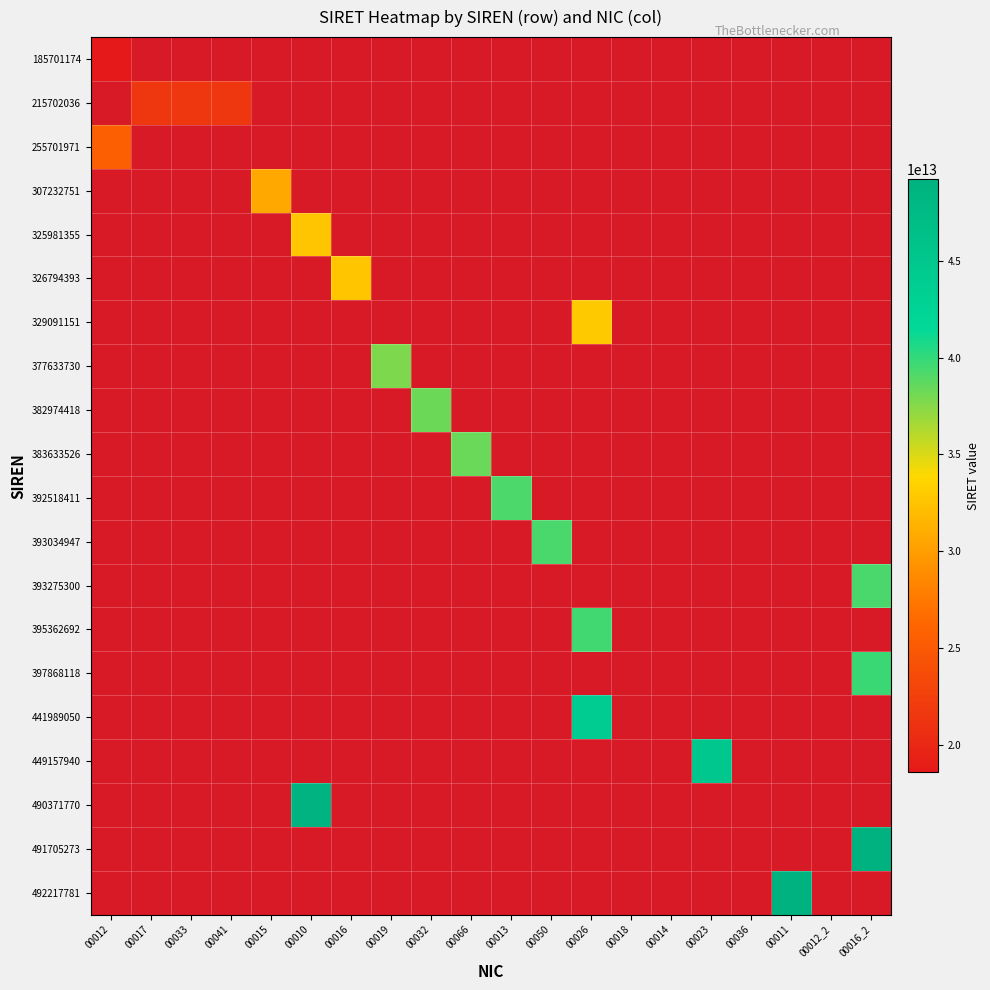

Count the number of data series in this chart.

20